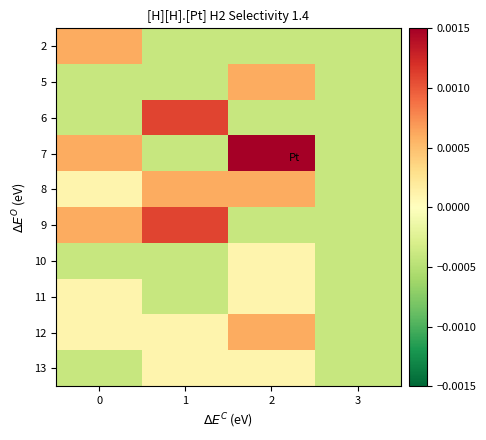

Reading left to right, what are all the values shown in this chart?

2: 0=0.0	1=-0.0	2=-0.0	3=-0.0
5: 0=-0.0	1=-0.0	2=0.0	3=-0.0
6: 0=-0.0	1=0.0	2=-0.0	3=-0.0
7: 0=0.0	1=-0.0	2=0.0	3=-0.0
8: 0=0.0	1=0.0	2=0.0	3=-0.0
9: 0=0.0	1=0.0	2=-0.0	3=-0.0
10: 0=-0.0	1=-0.0	2=0.0	3=-0.0
11: 0=0.0	1=-0.0	2=0.0	3=-0.0
12: 0=0.0	1=0.0	2=0.0	3=-0.0
13: 0=-0.0	1=0.0	2=0.0	3=-0.0